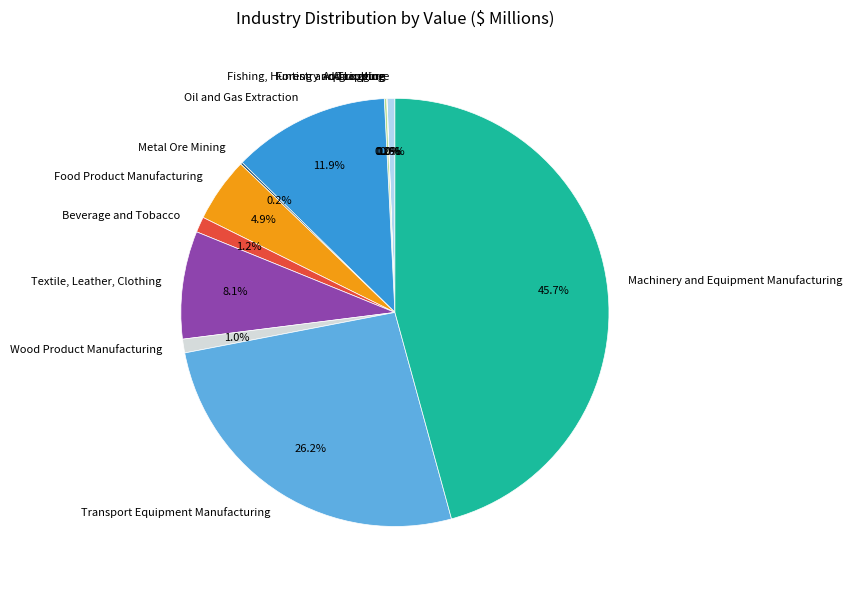

Is there any slice that represents more than half of the pie?

No